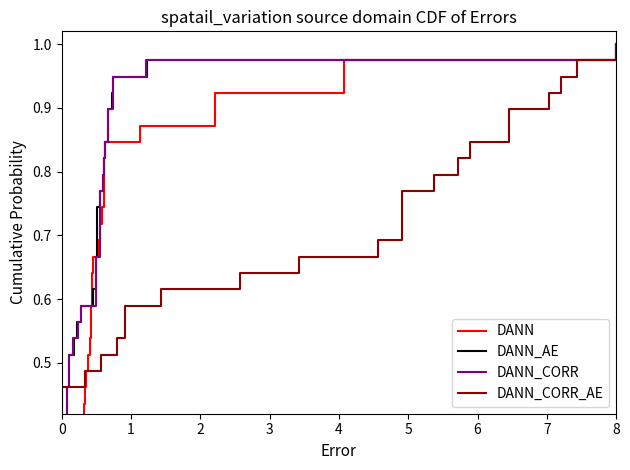

Which series has the largest total across all categories?

DANN